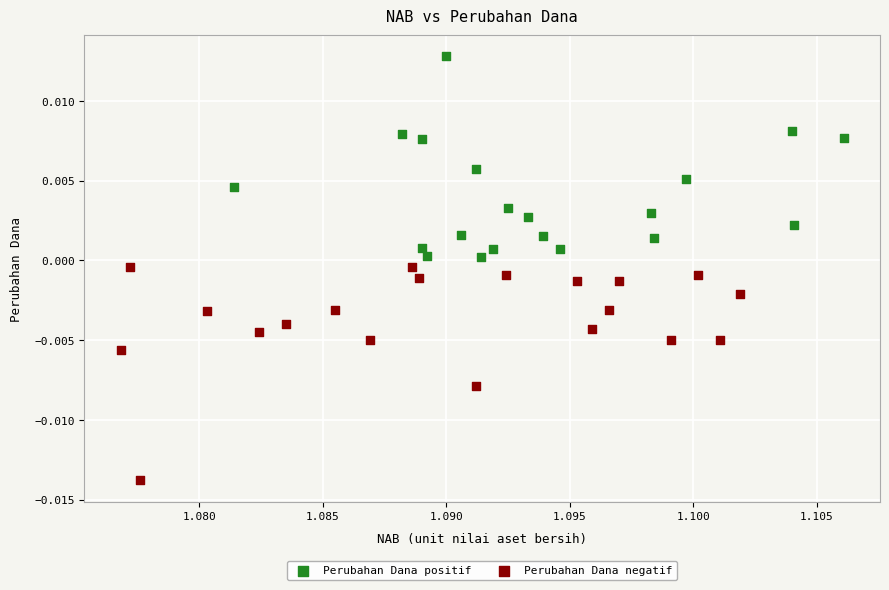

Which series contains the highest Y value?

Perubahan Dana positif